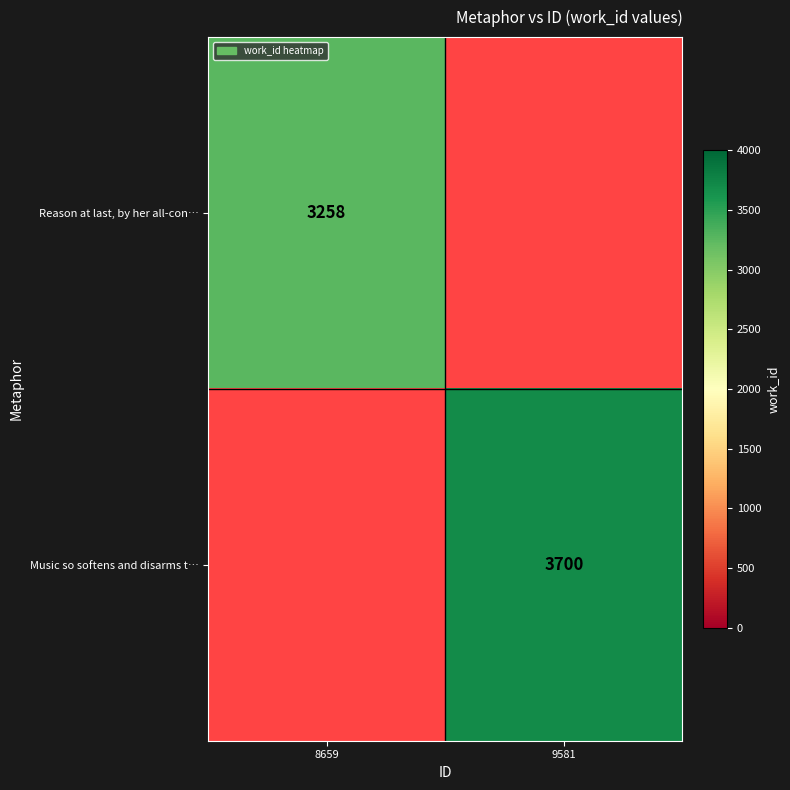

At how many categories does at least one series exceed 3427?

1